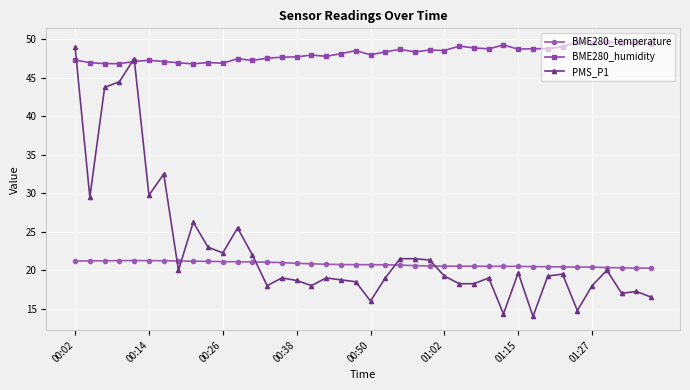

At how many categories does at least one series exceed 40?

40